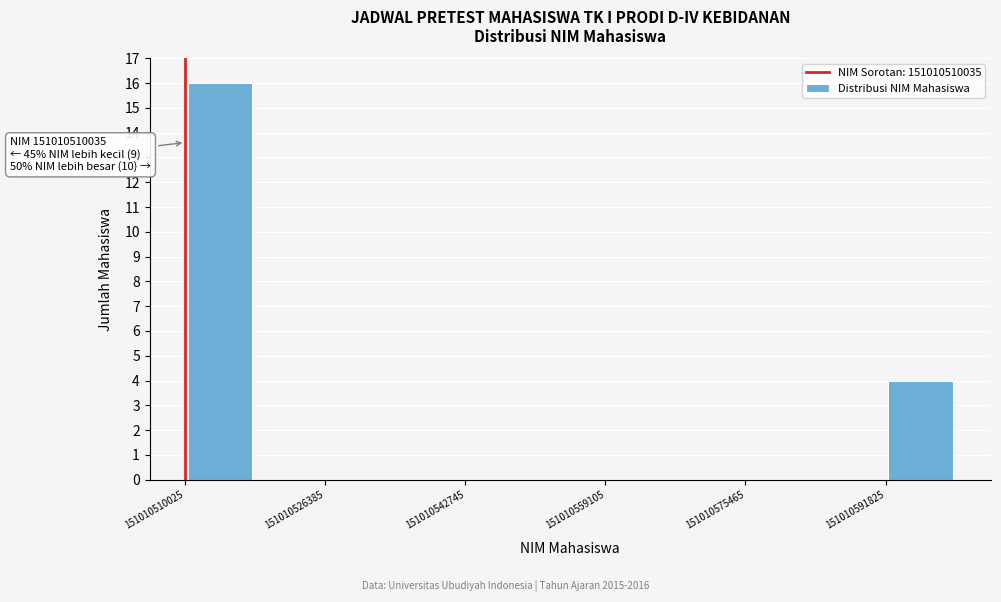

Over which range of the x-axis is the bar tallest?

151010510000 to 151010518000